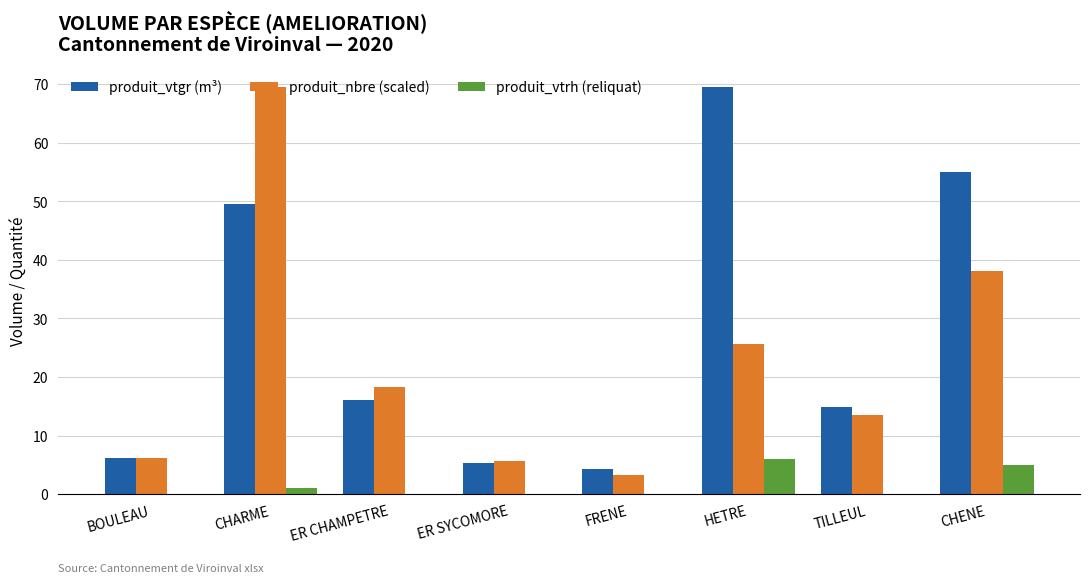

Which series has the largest total across all categories?

produit_vtgr (m³)